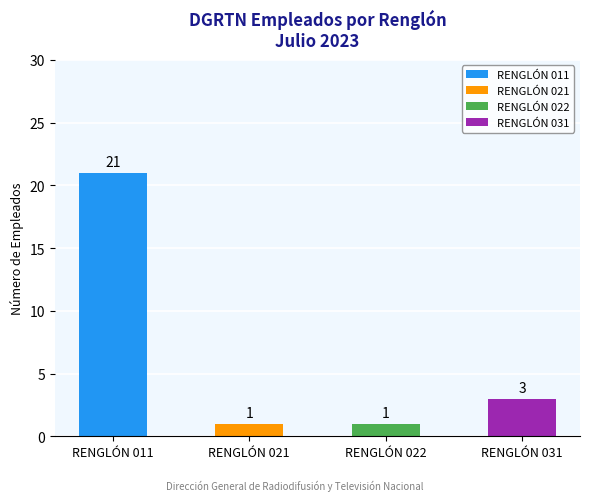

What is the greatest value displayed?

21